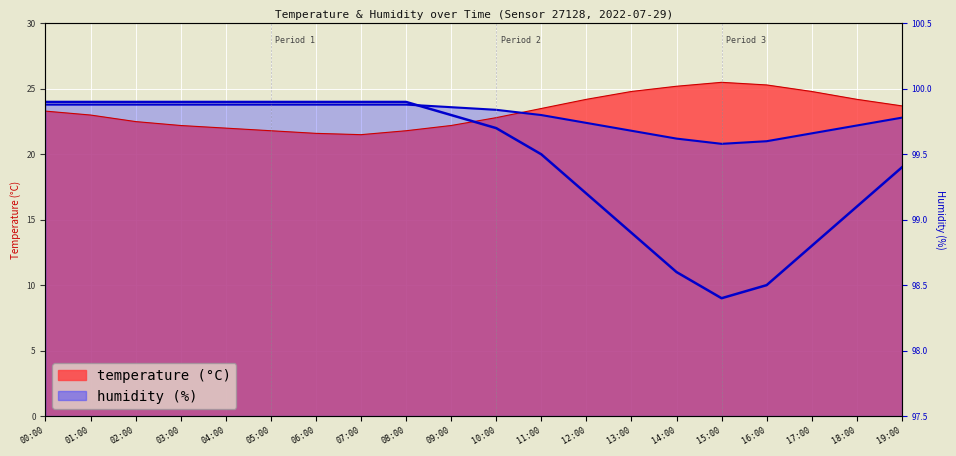

Reading left to right, extract all data points from this chart.

99.9	99.9	99.9	99.9	99.9	99.9	99.9	99.9	99.9	99.8	99.7	99.5	99.2	98.9	98.6	98.4	98.5	98.8	99.1	99.4